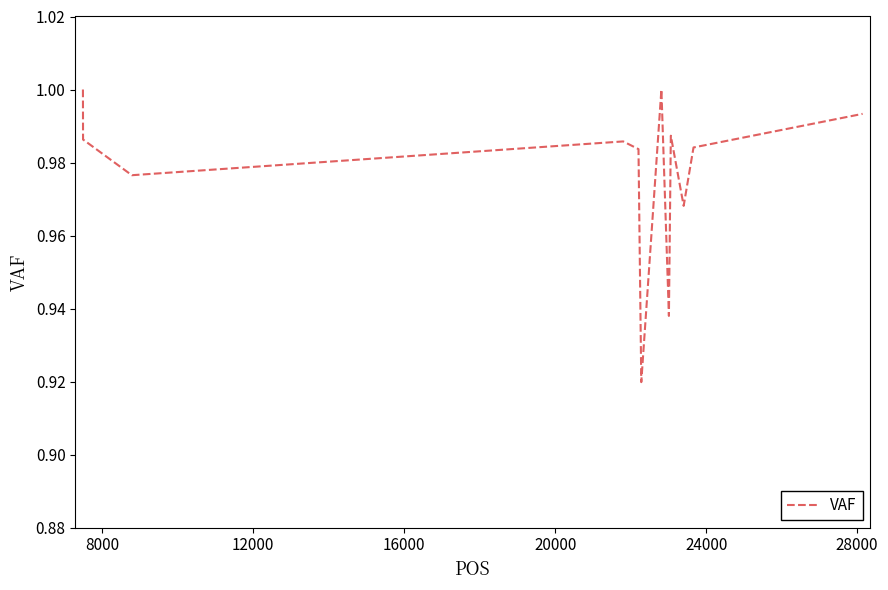

True or false: there are more than 0 points higher than both neighbors.

True